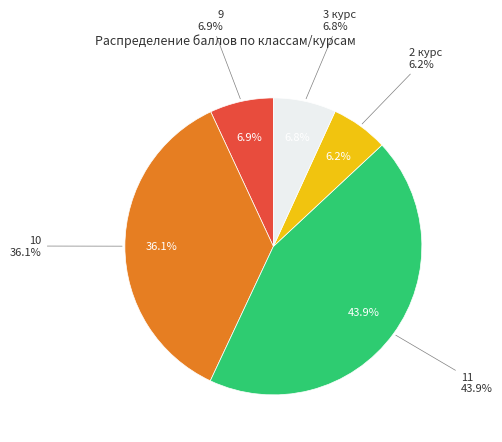

Between 11 and 3 курс, which is larger?

11